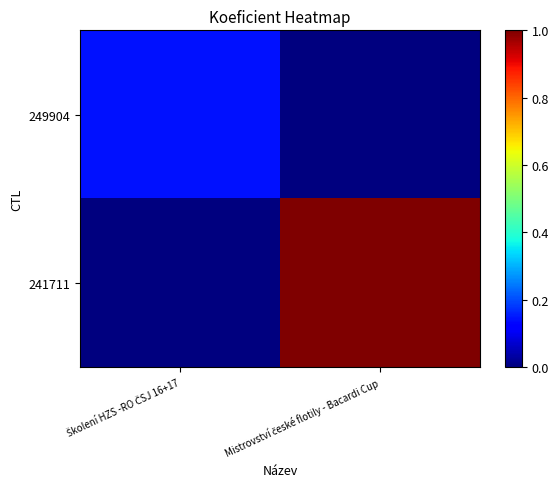

Which series has the largest range (max minus min)?

241711